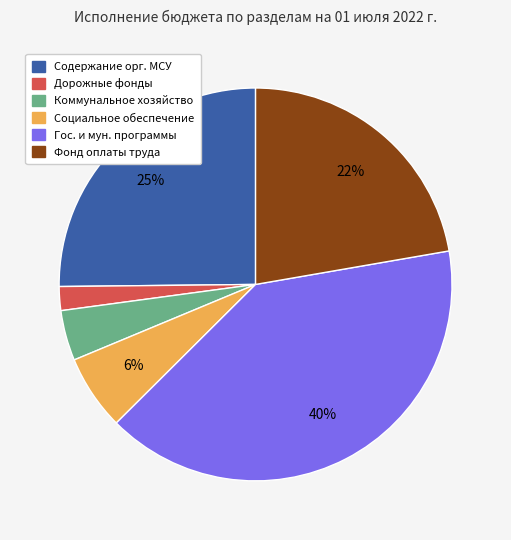

To the nearest percent, what is the difference between the largest and smallest slice percentages?

38%